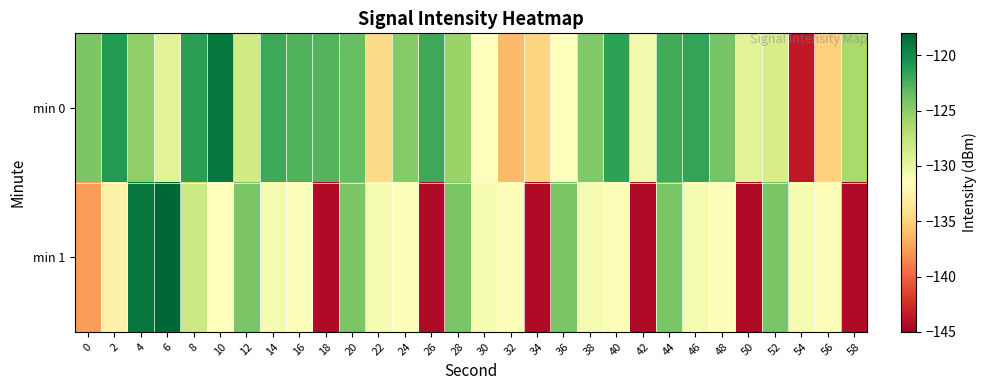

What is the difference between the highest and lowest values at 58?

18.0